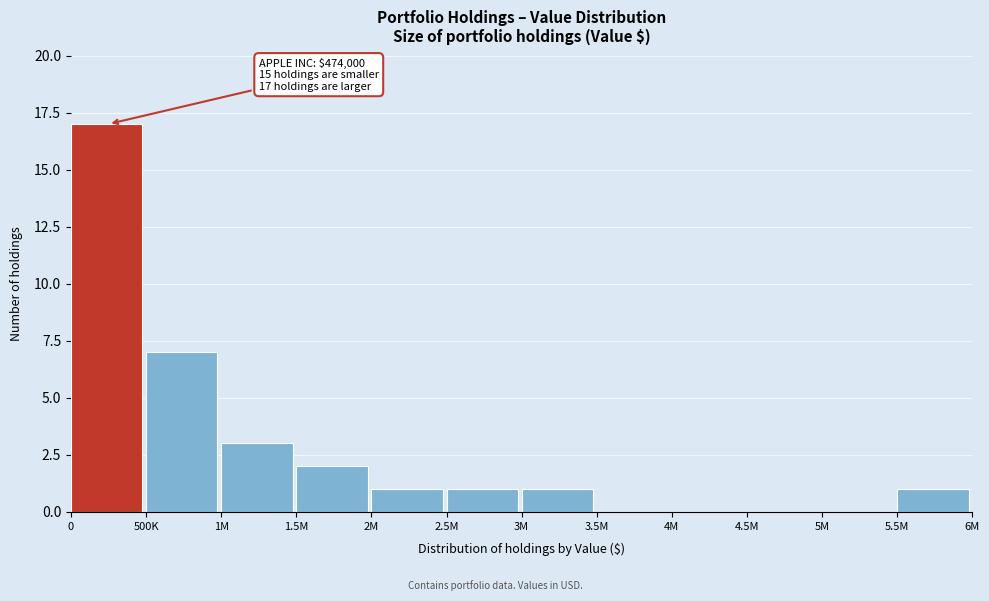

Reading left to right, what are all the values shown in this chart?

0=17	500K=7	1M=3	1.5M=2	2M=1	2.5M=1	3M=1	3.5M=0	4M=0	4.5M=0	5M=0	5.5M=1